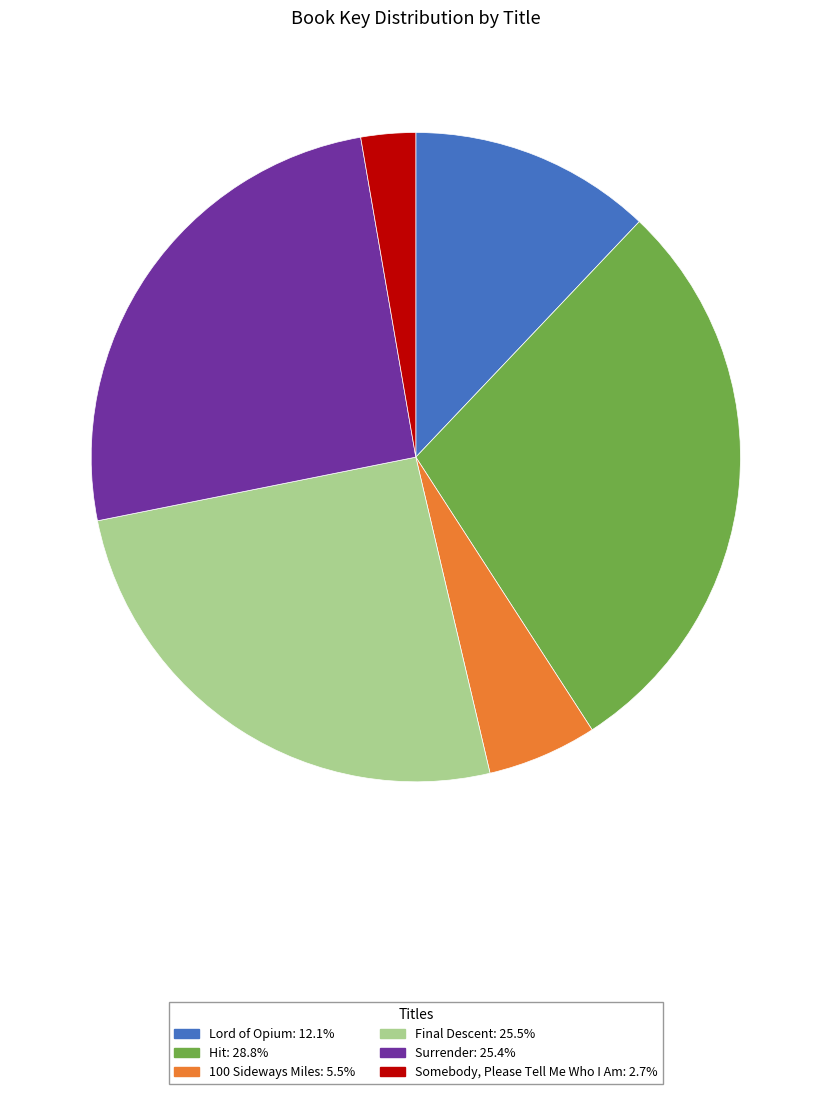

Approximately how many times larger is the value at Final Descent compared to Hit?

0.9